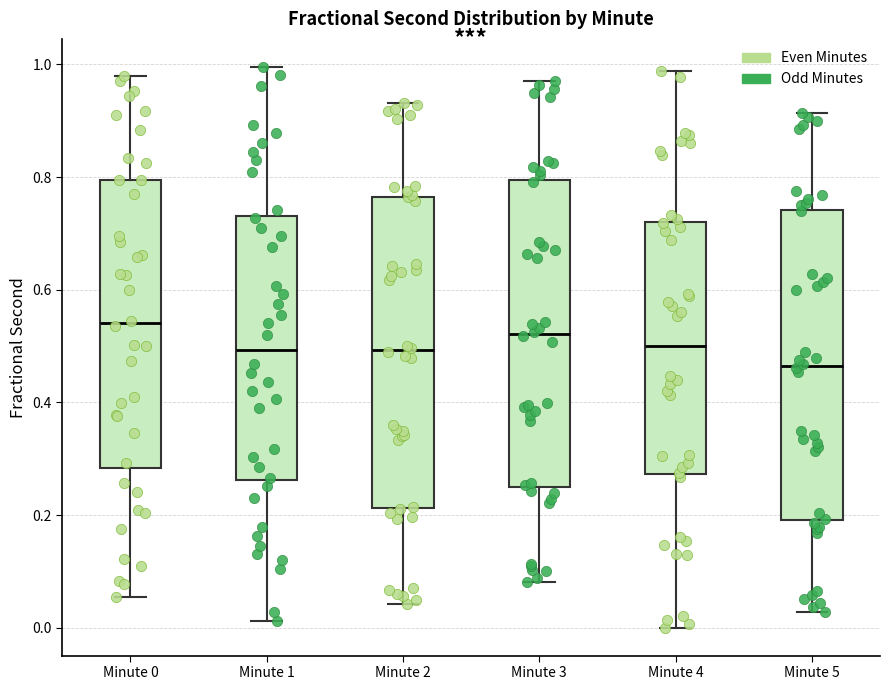

Where is the upper edge of the box for Minute 4 on the y-axis? The values are not printed on the chart, so give them approximately, as read against the axis.

0.72